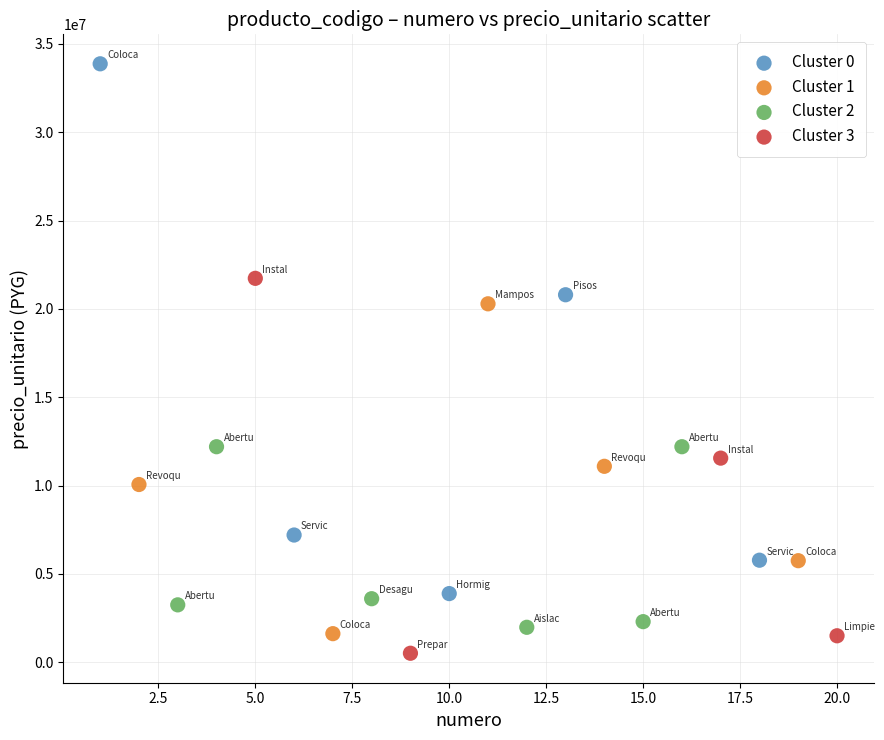

Which series has the widest spread of Y values?

Cluster 0